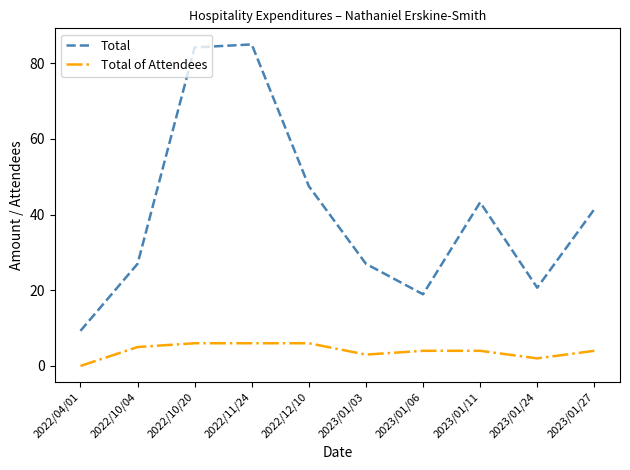

Is the value of Total at 2023/01/06 greater than the value of Total of Attendees at 2022/10/20?

Yes